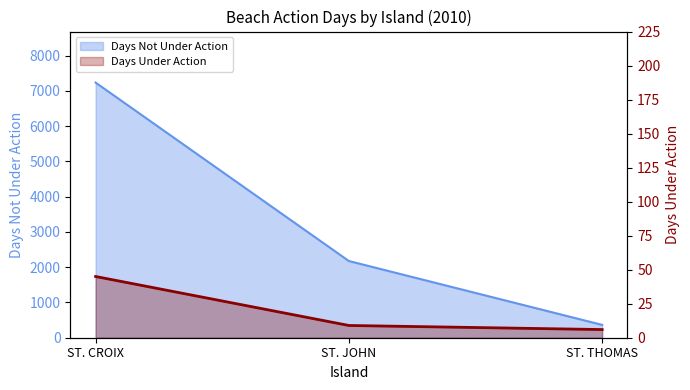

Rank the series at ST. CROIX from highest to lowest value.

Days Not Under Action, Days Under Action